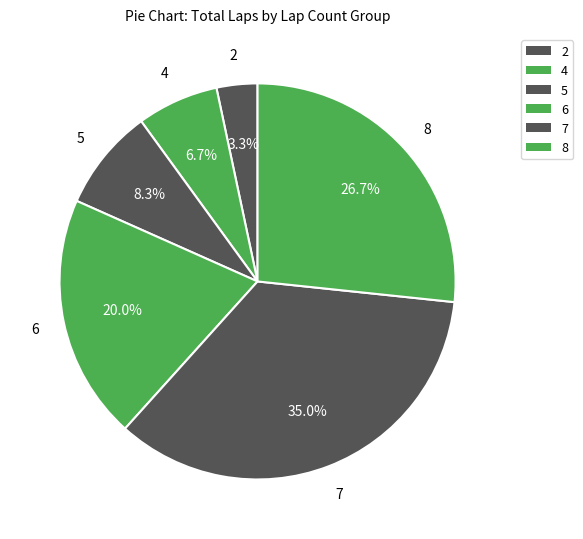

Is there a majority slice in this chart?

No